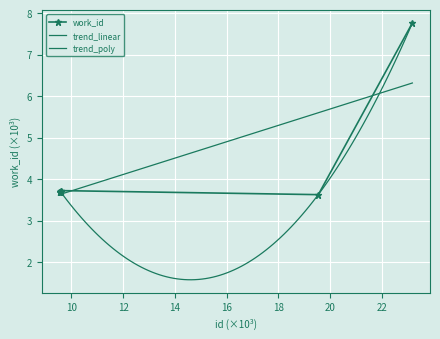

Reading left to right, transcribe all the data shown in this chart.

3.7	3.7	3.7	3.7	3.7	3.7	3.7	3.7	3.6	7.8